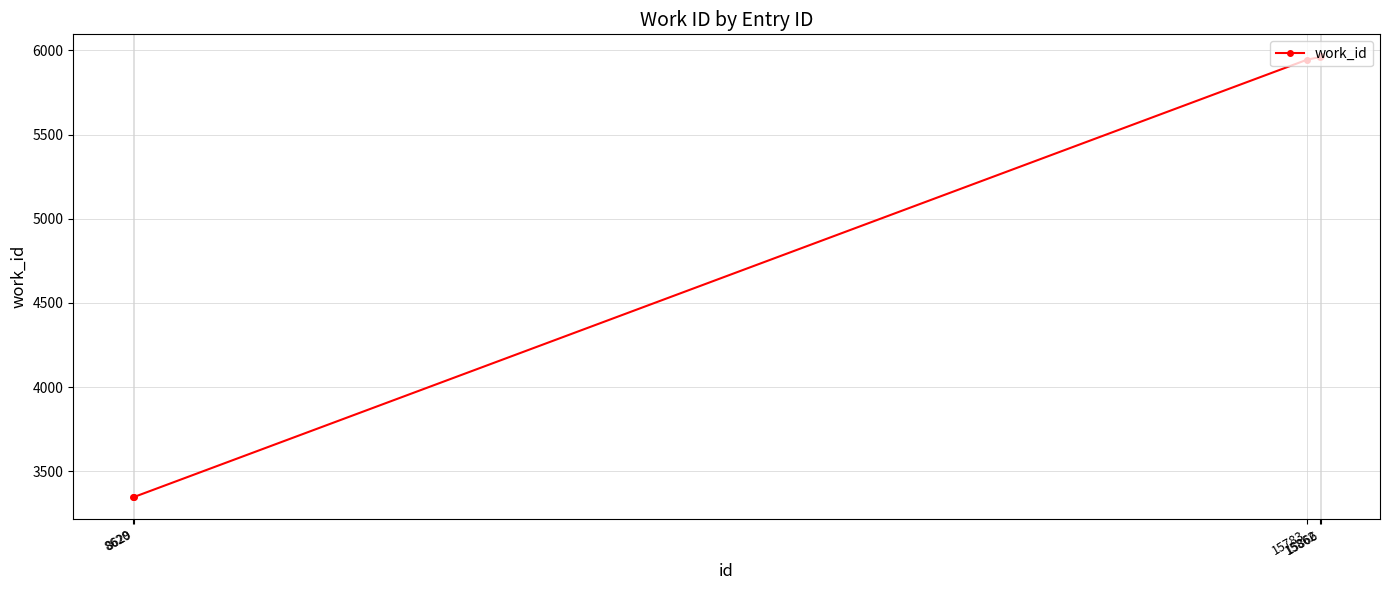

What is the value of the 2nd point from the left?

3347